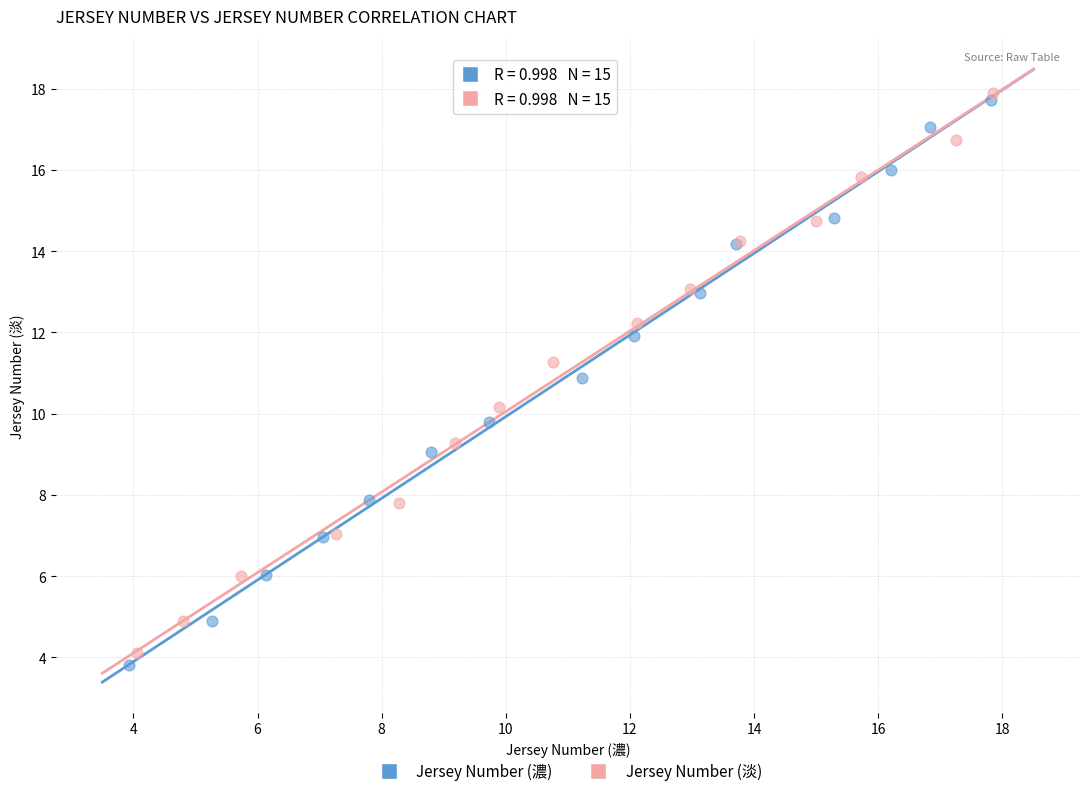

Which series has the widest spread of Y values?

Jersey Number (濃)